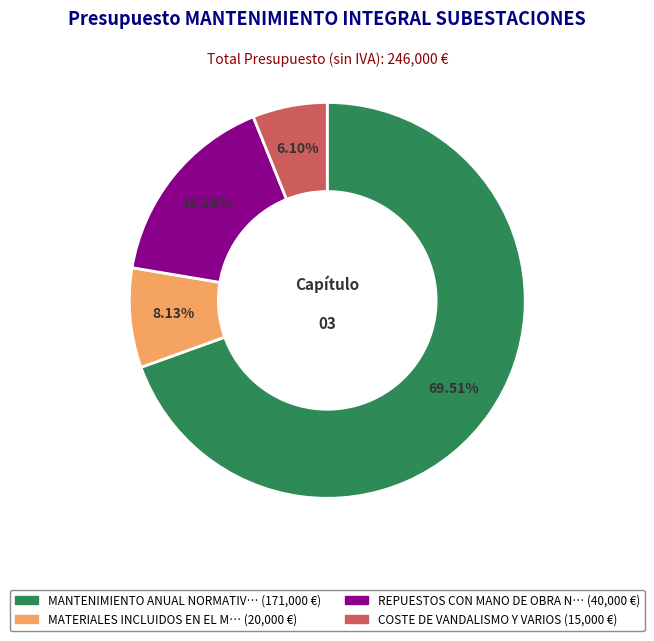

Is there a majority slice in this chart?

Yes